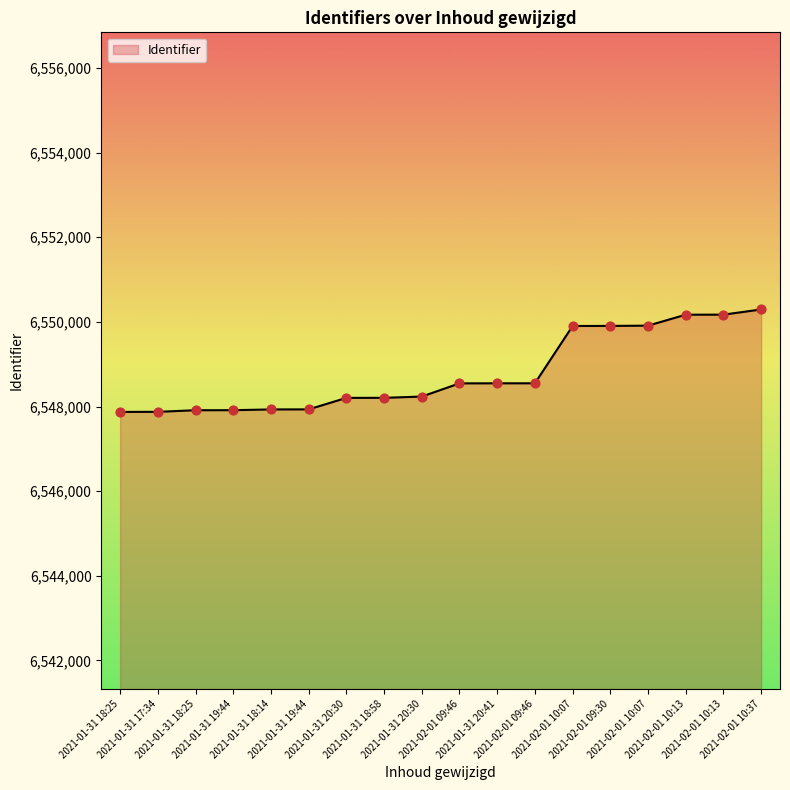

What is the change in value from 2021-01-31 20:30 to 2021-02-01 09:30?

+1701